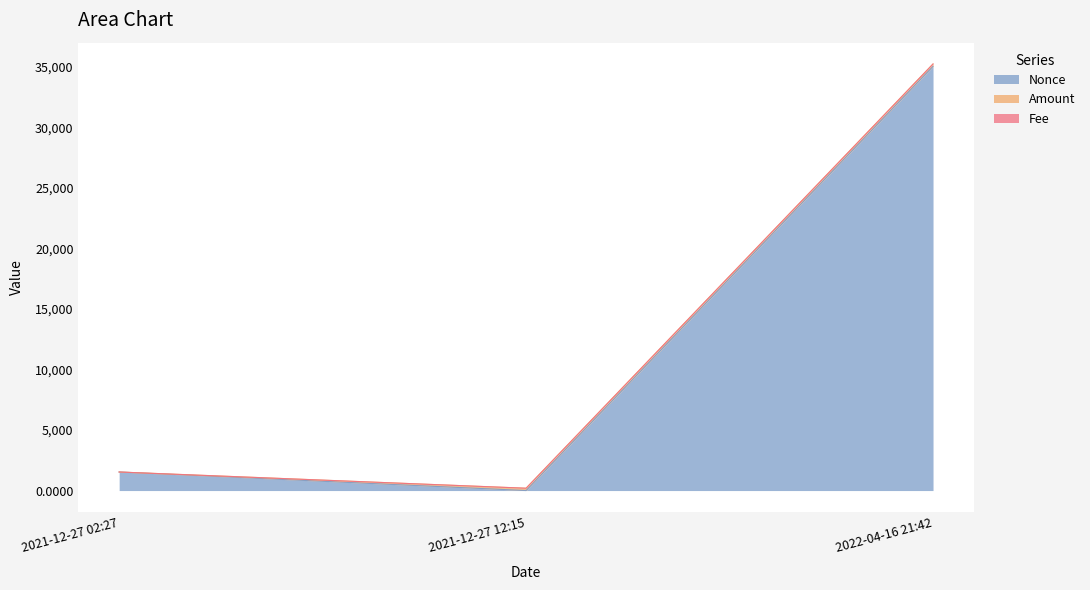

Count the number of categories in the chart.

3